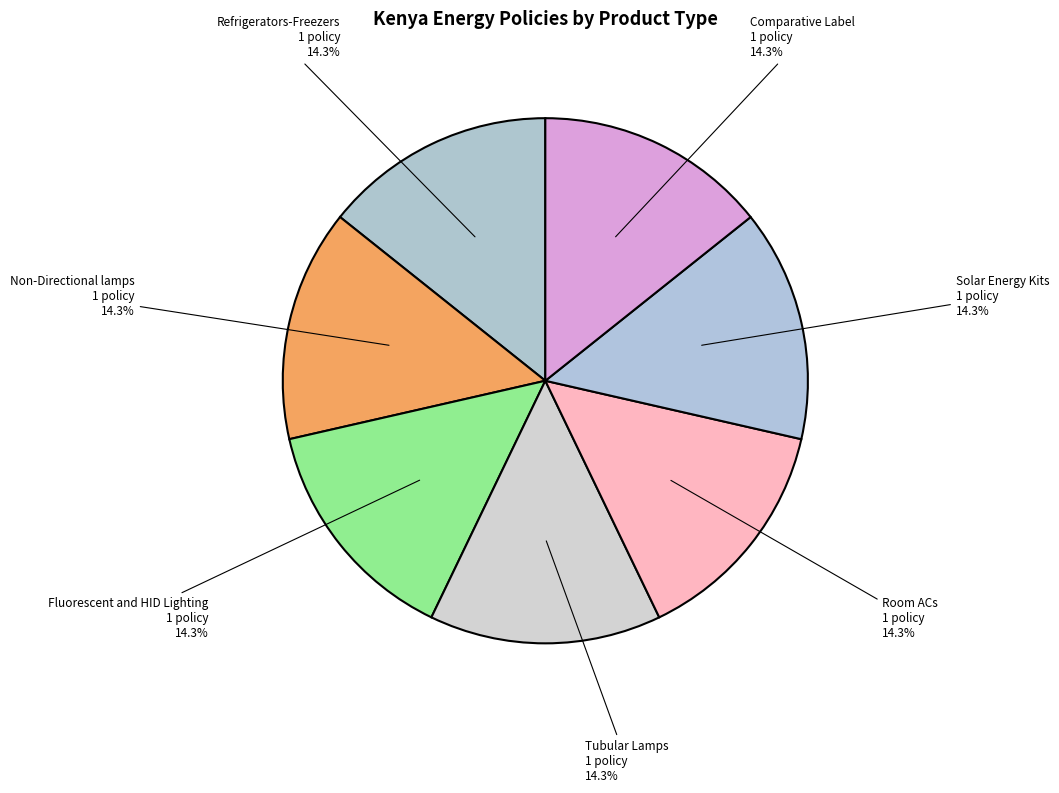

To the nearest percent, what is the average slice percentage?

14%